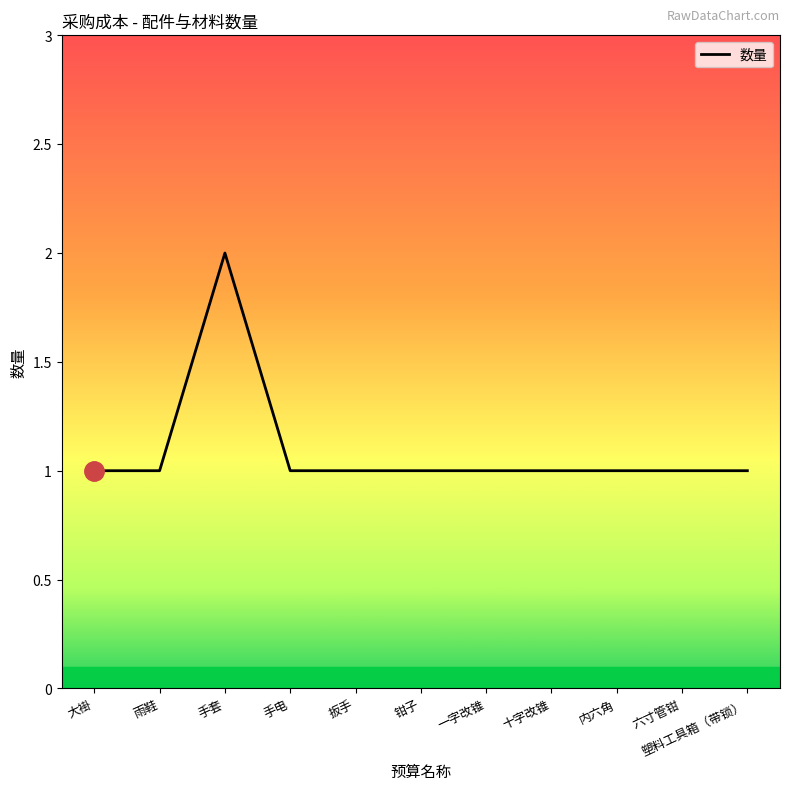

Reading left to right, transcribe all the data shown in this chart.

1	1	2	1	1	1	1	1	1	1	1